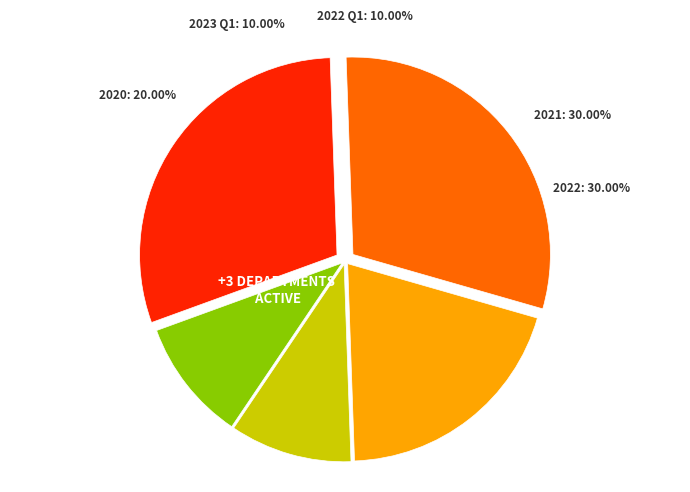

How many slices are in this pie chart?

5